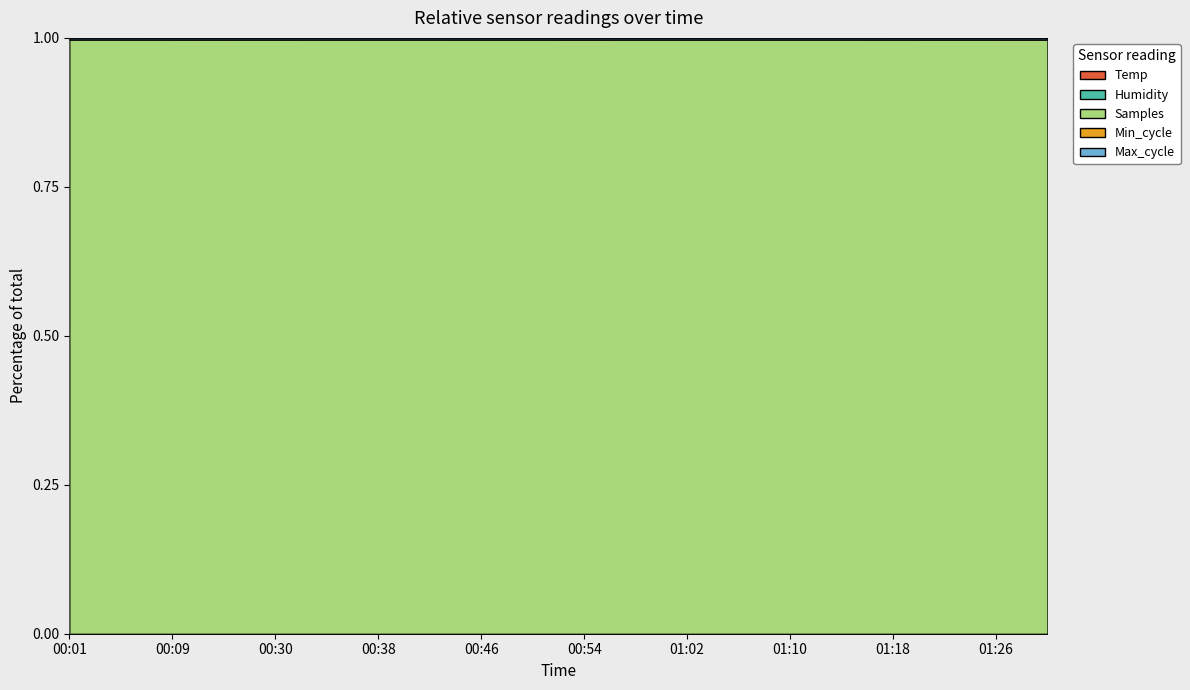

List the labels in order of Samples value, largest first.

00:42, 01:02, 00:50, 00:34, 01:22, 00:26, 00:54, 00:05, 01:14, 01:30, 01:18, 00:01, 01:10, 01:06, 01:26, 00:30, 00:58, 00:46, 00:38, 00:09